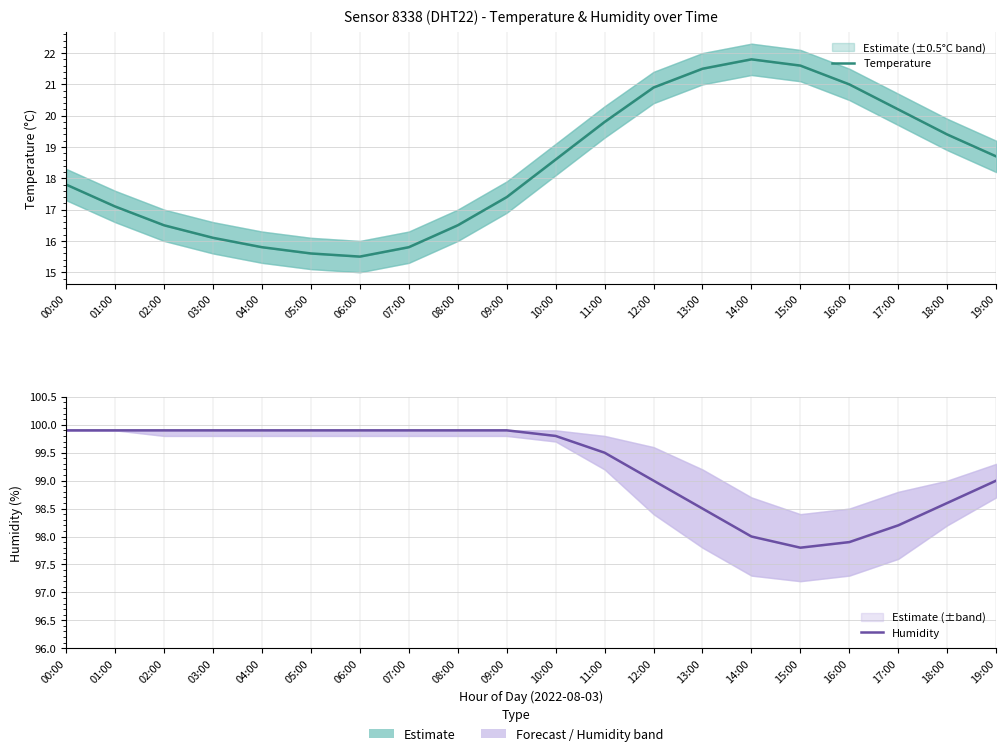

List the series in order of their peak value, highest first.

Humidity, Temperature